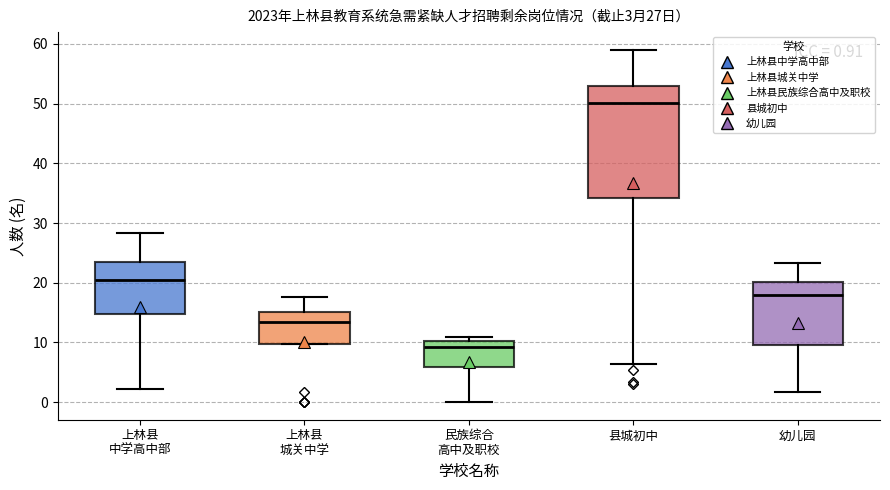

Comparing the boxes themselves (not the whiskers), which one is the tallest?

县城初中